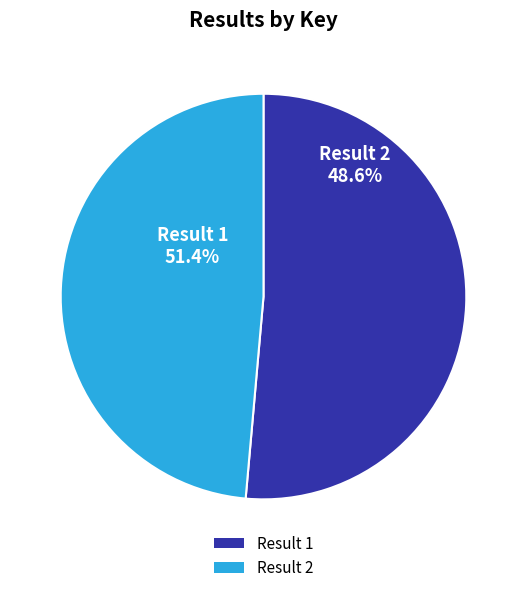

Which slice represents more than half of the pie?

1